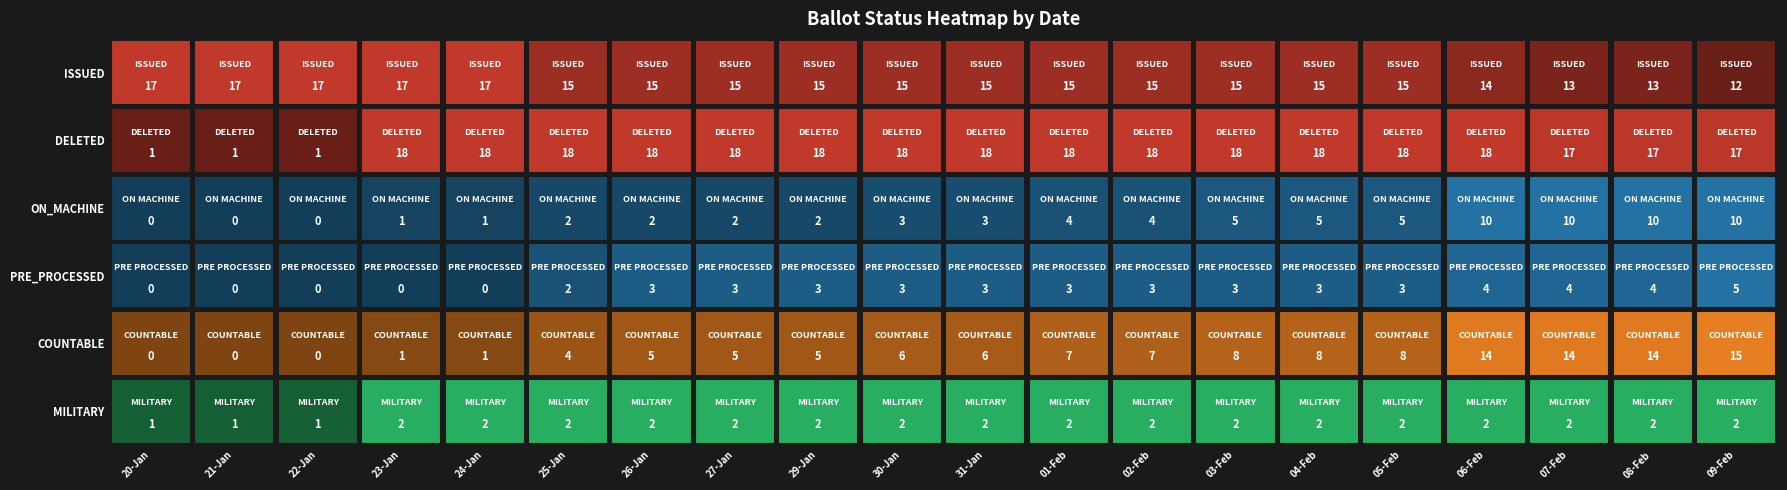

What is the greatest value displayed?

18